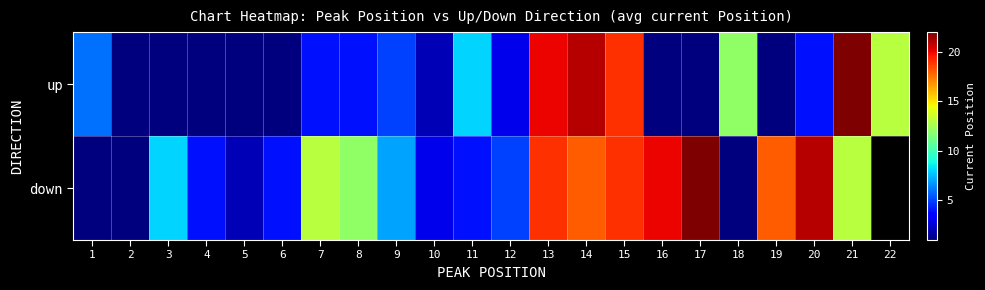

What is the maximum value for down?

22.0